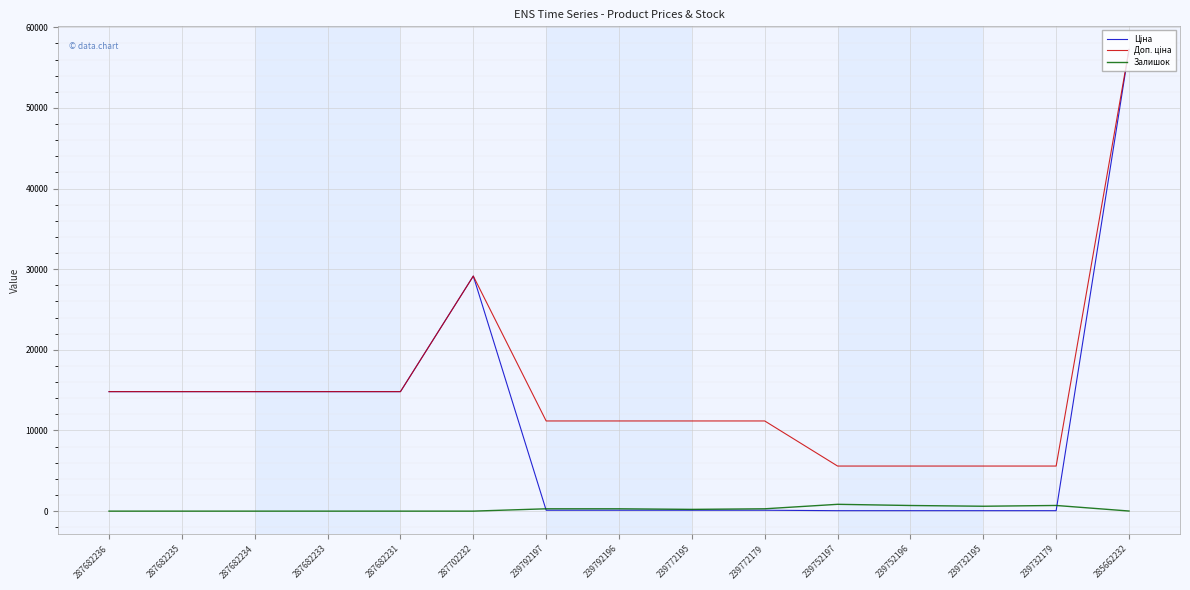

At which category does the chart reach its peak across all series?

285662232